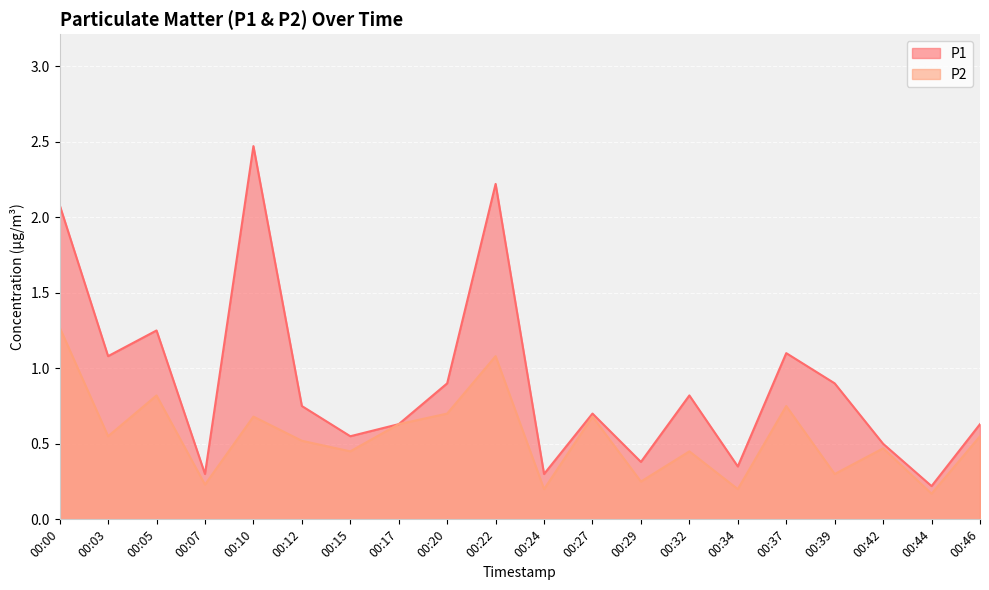

What is the value of the P1 point at the 5th from the left?

2.5